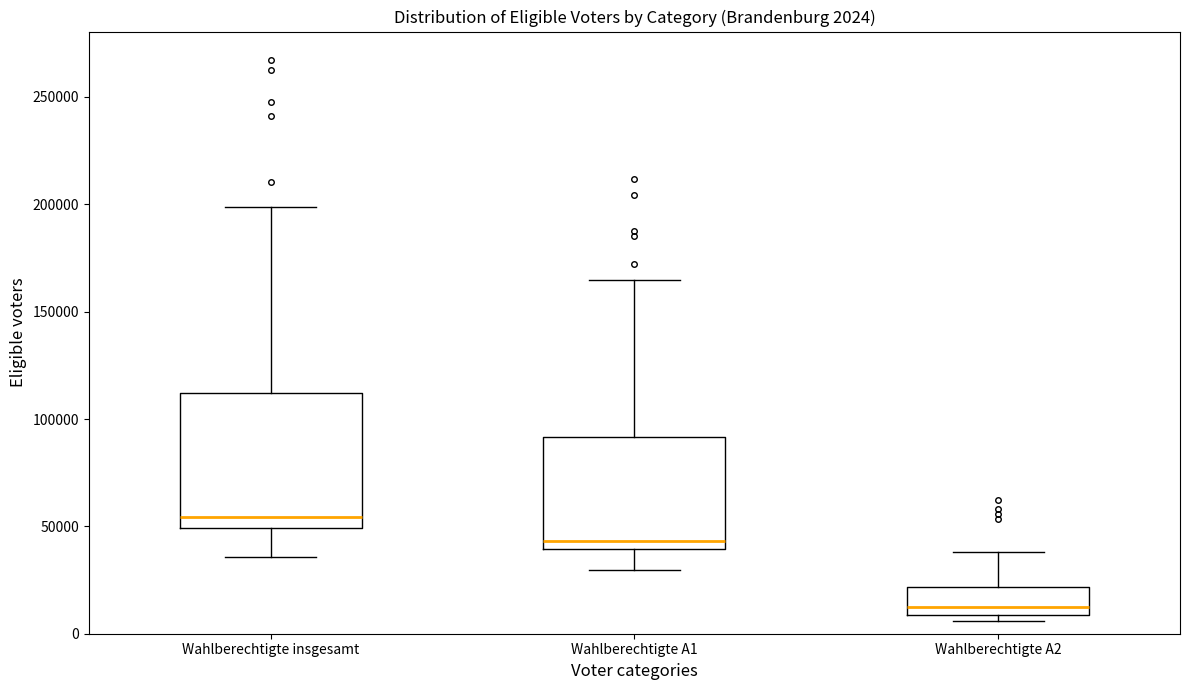

Which box has the highest median line?

Wahlberechtigte insgesamt